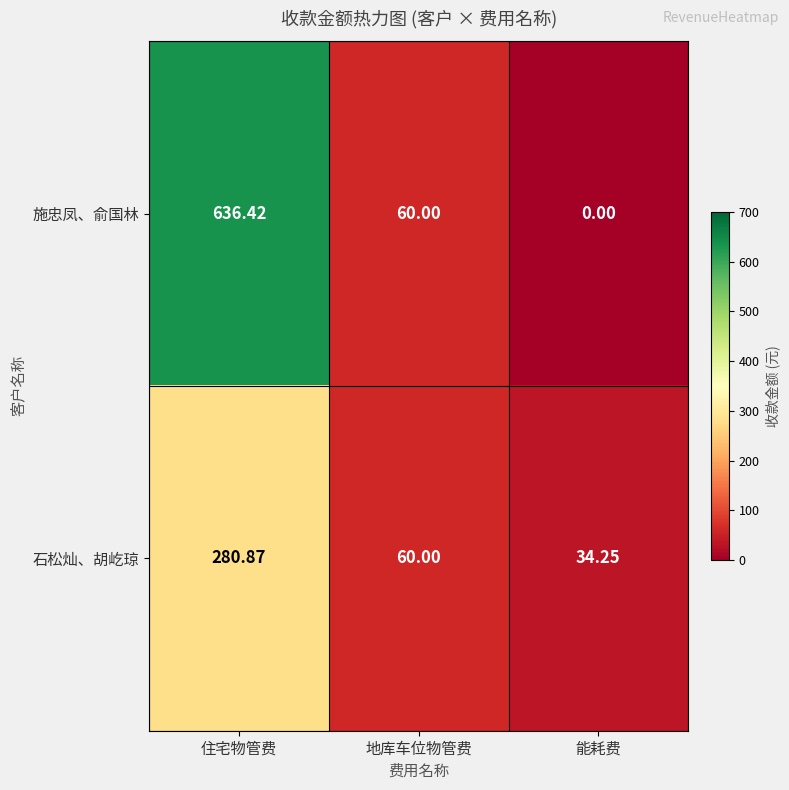

How many values in the 施忠凤、俞国林 series are below 60?

1